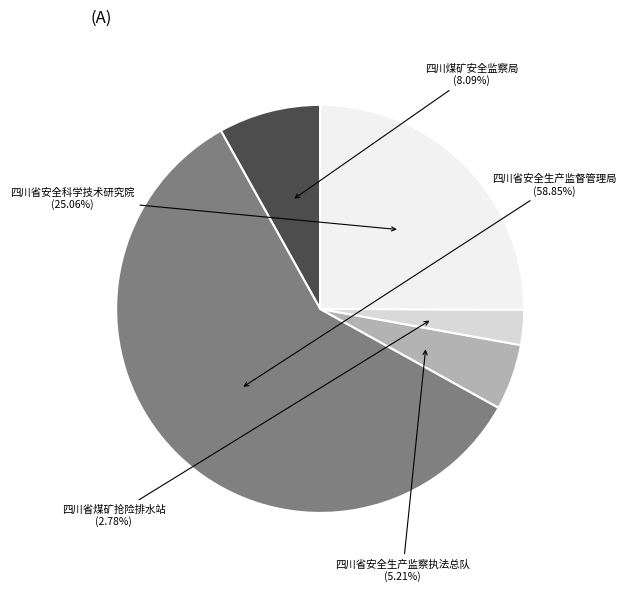

Is there a majority slice in this chart?

Yes